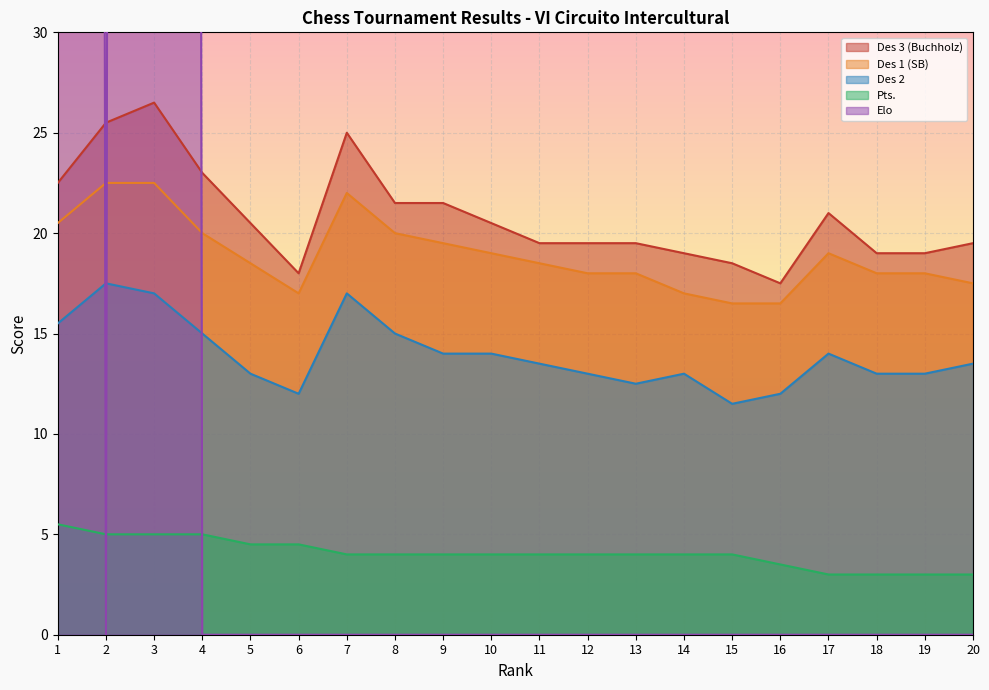

What is the minimum value for Des 1 (SB)?

16.5